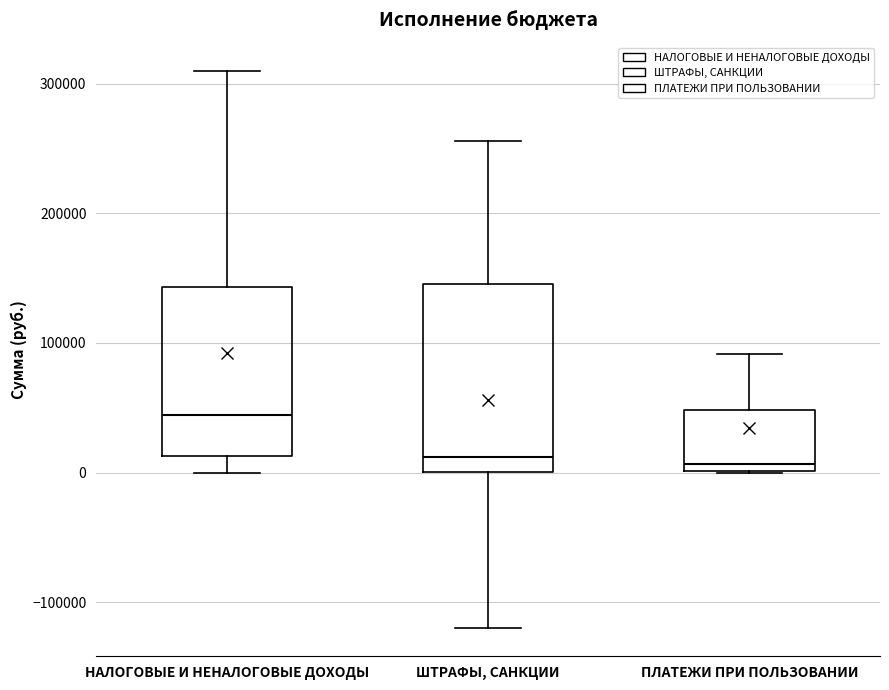

Reading left to right, transcribe this box plot: for each box, give where its median line is, the range the box spans, and where its two whiskers end, as read against the y-axis. The values are not printed on the chart, so give them approximately, as read against the axis.

НАЛОГОВЫЕ И НЕНАЛОГОВЫЕ ДОХОДЫ: median 40000, box 10000 to 140000, whiskers 0 to 310000
ШТРАФЫ, САНКЦИИ: median 10000, box 0 to 150000, whiskers -120000 to 260000
ПЛАТЕЖИ ПРИ ПОЛЬЗОВАНИИ: median 10000, box 0 to 50000, whiskers 0 to 90000